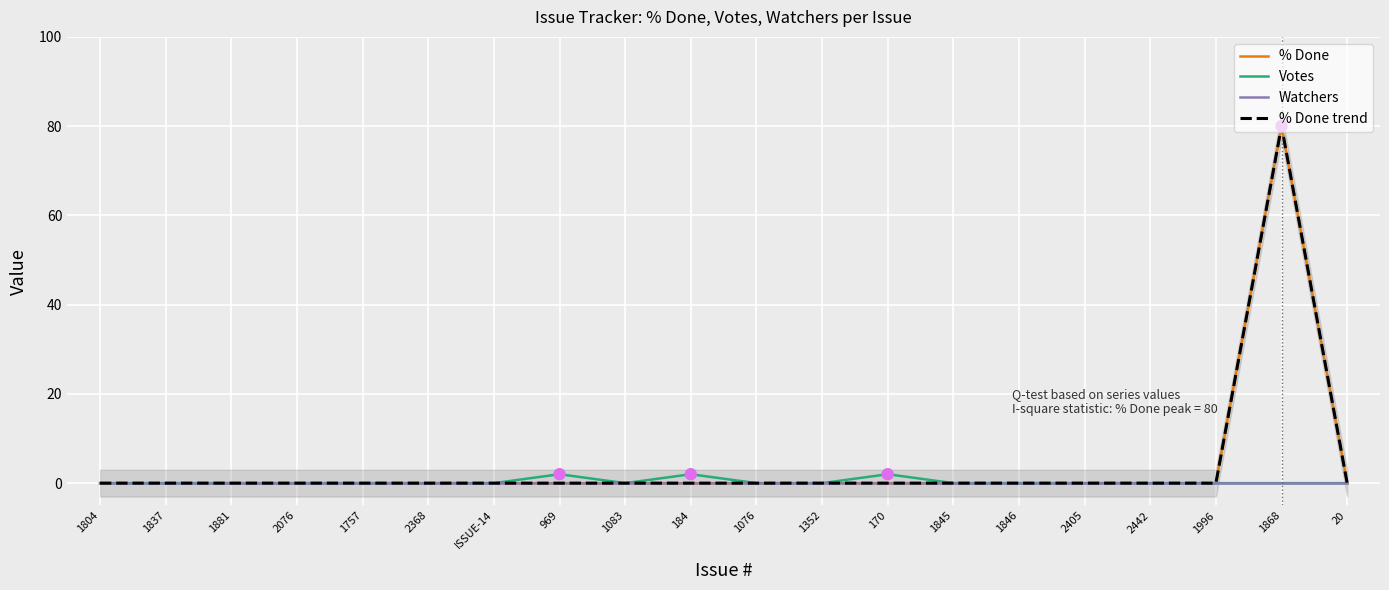

At which category is the sum across all series the highest?

1868